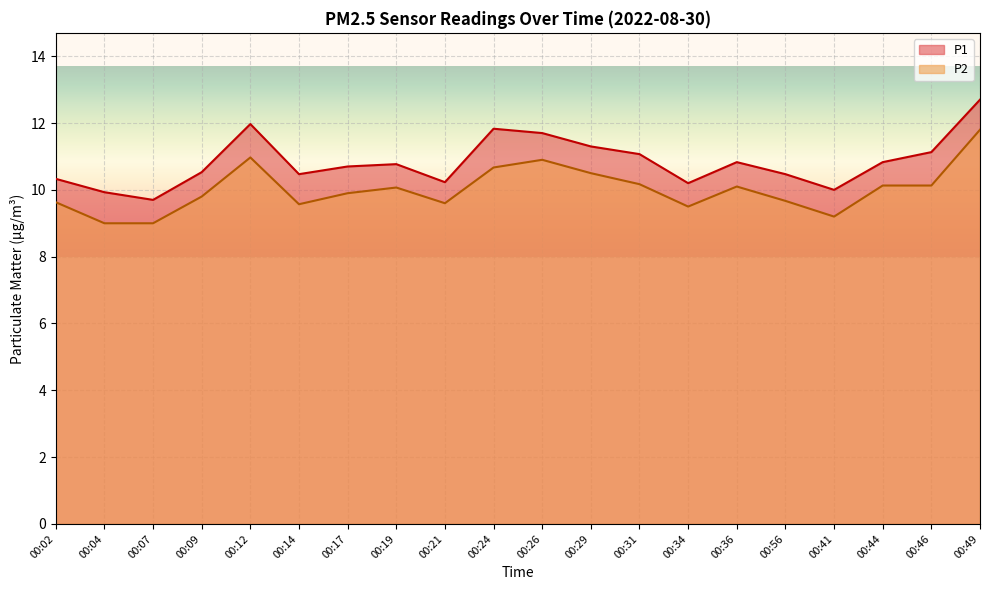

List the labels in order of P2 value, largest first.

00:49, 00:12, 00:26, 00:24, 00:29, 00:31, 00:44, 00:46, 00:36, 00:19, 00:17, 00:09, 00:56, 00:02, 00:21, 00:14, 00:34, 00:41, 00:04, 00:07